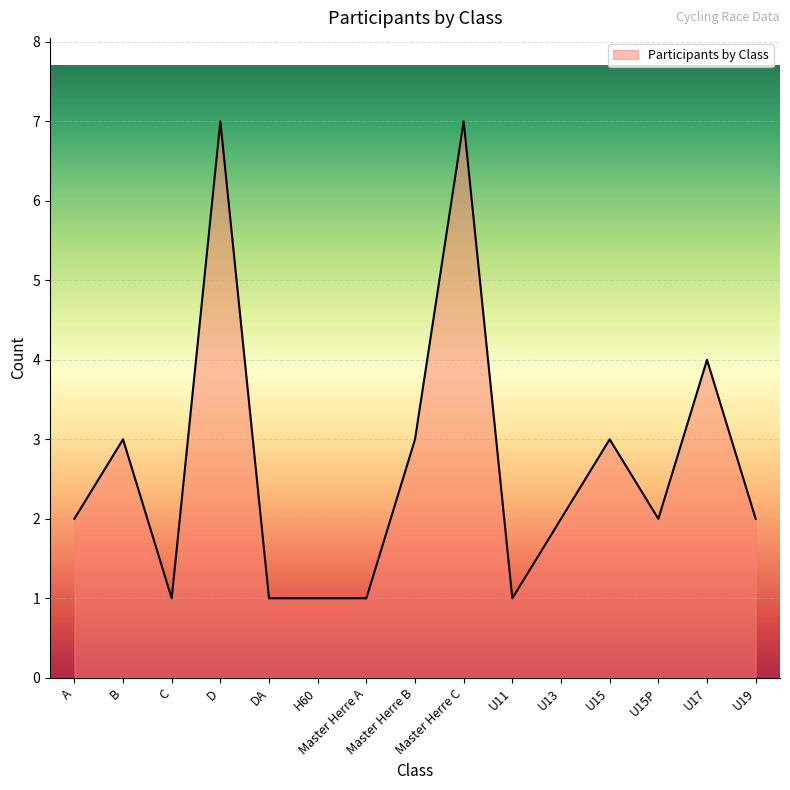

What is the difference between the maximum and minimum values?

6